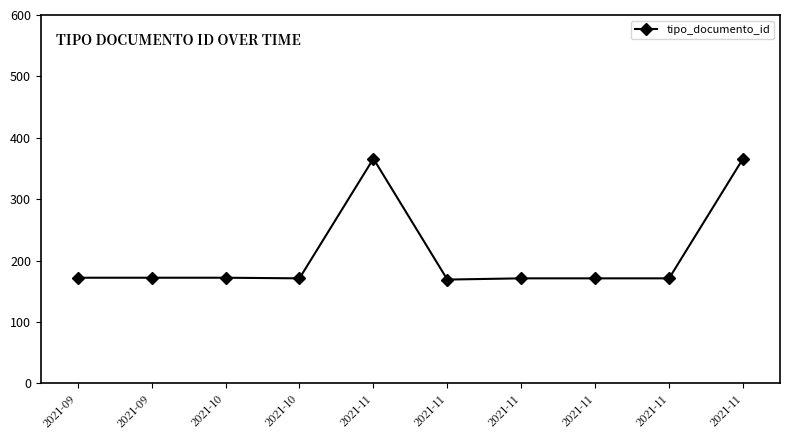

Which category has the highest value across all series?

2021-11